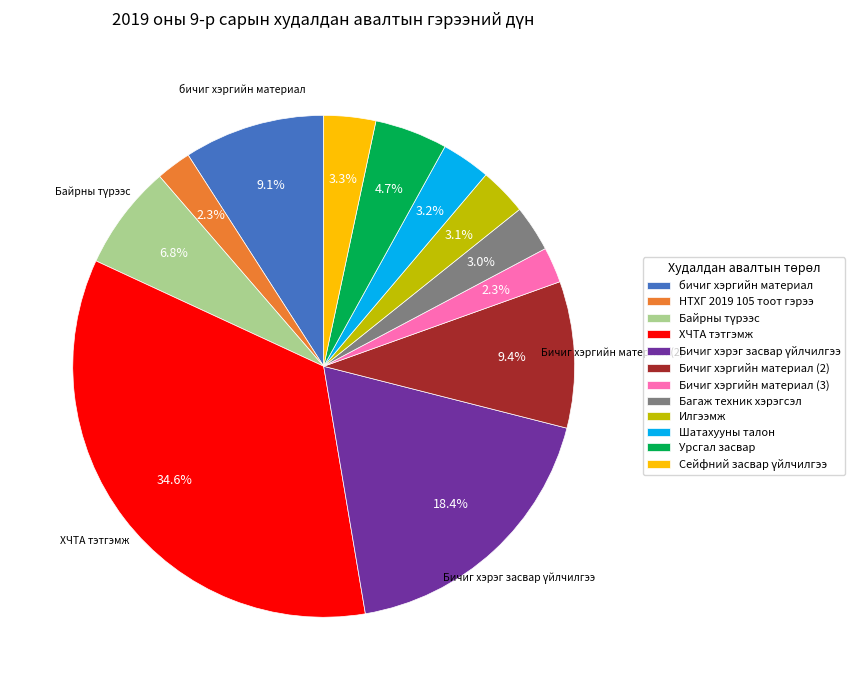

What percentage do ХЧТА тэтгэмж and НТХГ 2019 105 тоот гэрээ together represent?

36.8%